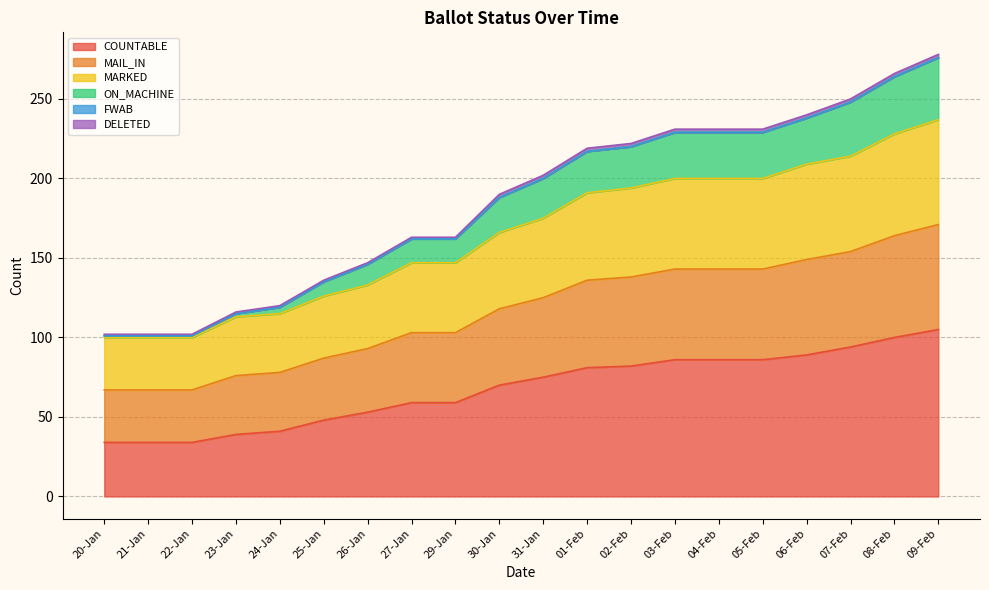

True or false: COUNTABLE and MARKED cross at least once.

False